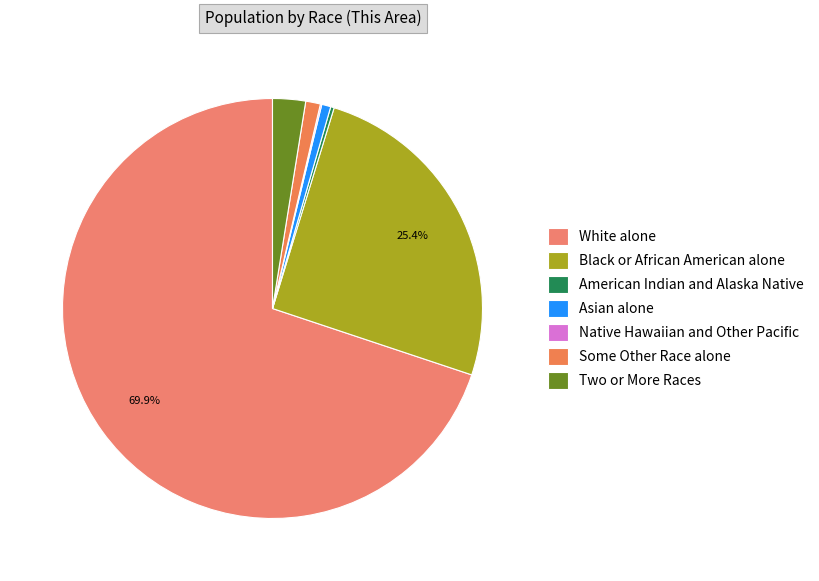

Which slice represents more than half of the pie?

White alone